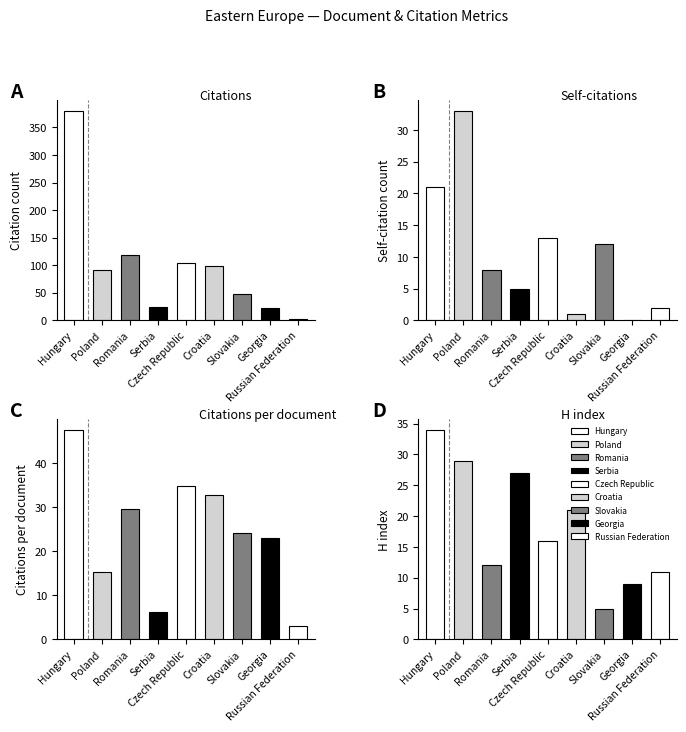

The value of Citations per document at Croatia is 32.7. True or false?

True